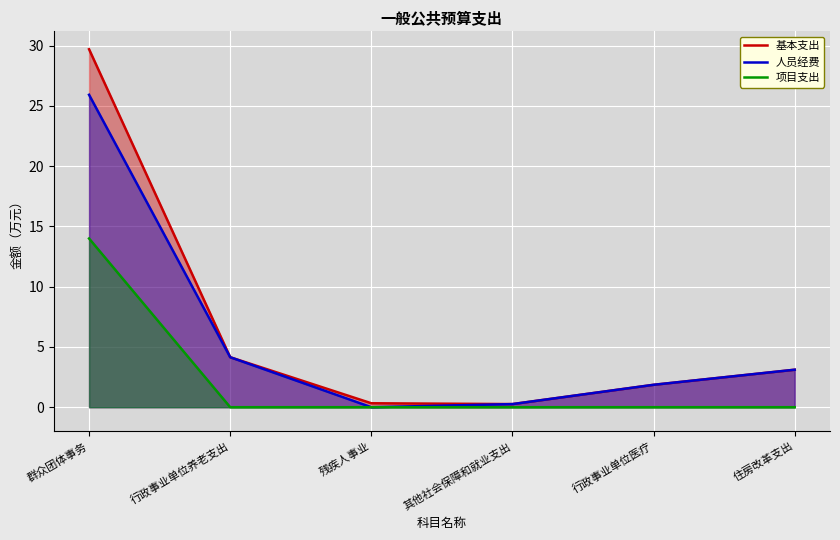

Reading left to right, what are all the values shown in this chart?

基本支出: 群众团体事务=29.7	行政事业单位养老支出=4.1	残疾人事业=0.3	其他社会保障和就业支出=0.3	行政事业单位医疗=1.9	住房改革支出=3.1
人员经费: 群众团体事务=25.9	行政事业单位养老支出=4.1	残疾人事业=0.0	其他社会保障和就业支出=0.3	行政事业单位医疗=1.9	住房改革支出=3.1
项目支出: 群众团体事务=14.0	行政事业单位养老支出=0.0	残疾人事业=0.0	其他社会保障和就业支出=0.0	行政事业单位医疗=0.0	住房改革支出=0.0